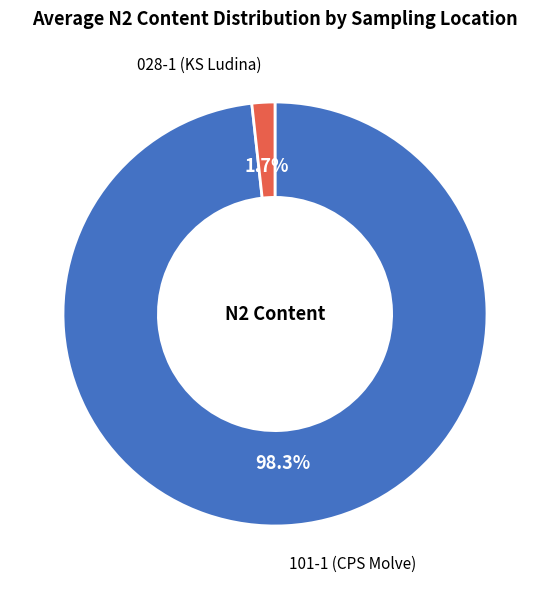

What is the total percentage of 101-1 (CPS Molve) and 028-1 (KS Ludina)?

100.0%